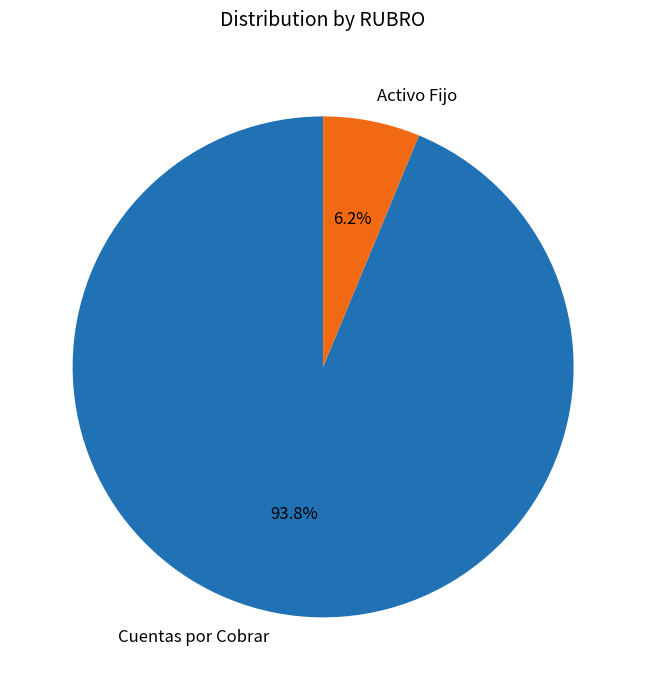

Between Activo Fijo and Cuentas por Cobrar, which is larger?

Cuentas por Cobrar